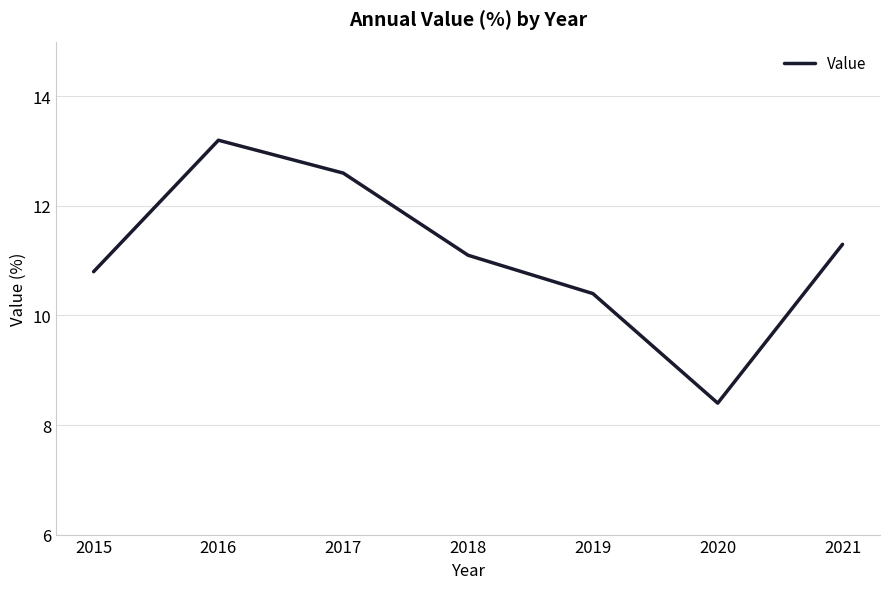

What is the ratio of the value at 2020 to the value at 2016?

0.6